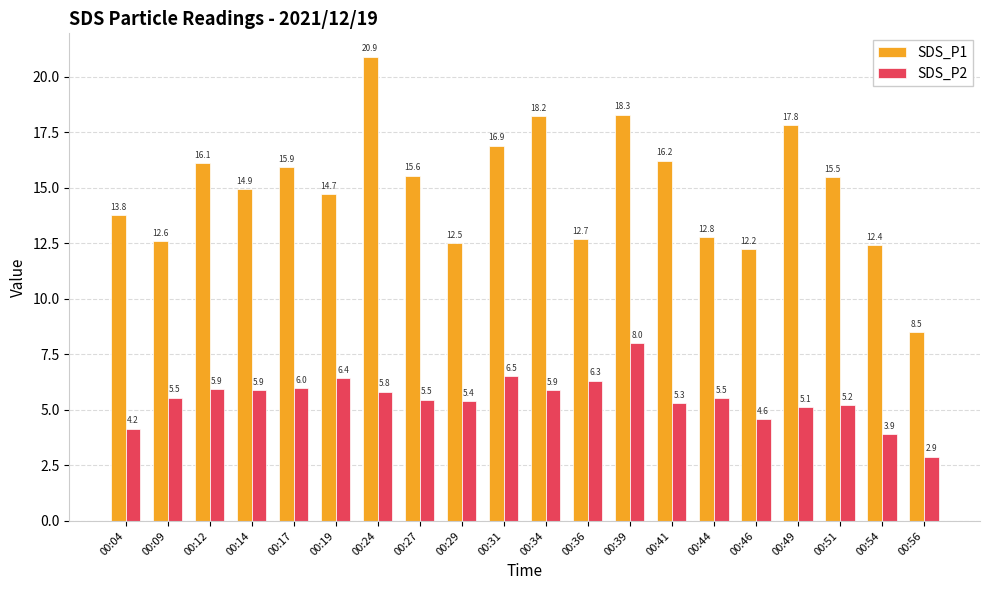

At which label does SDS_P2 first exceed 5?

00:09